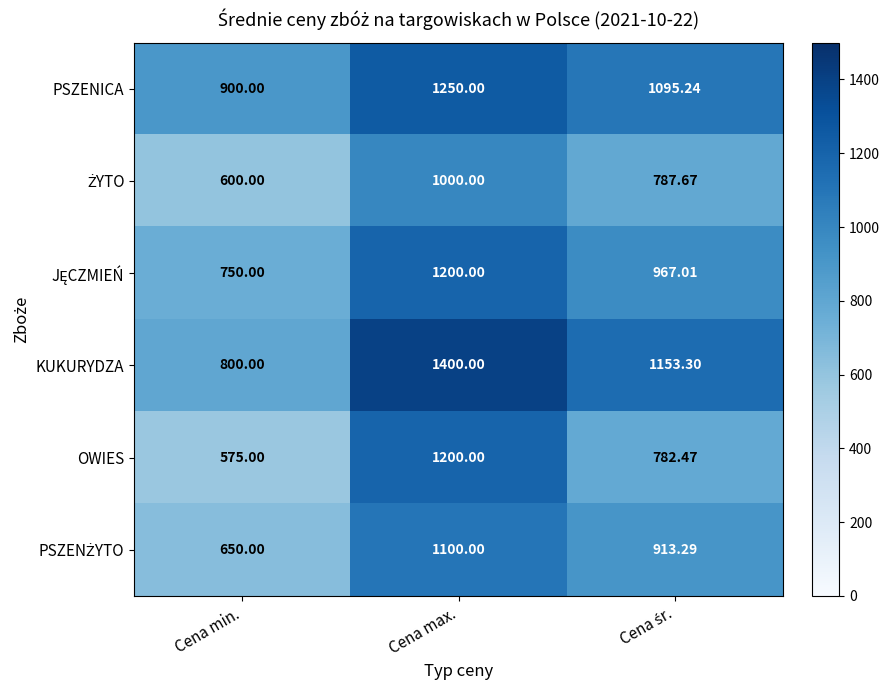

At which label does OWIES first exceed 782?

Cena max.